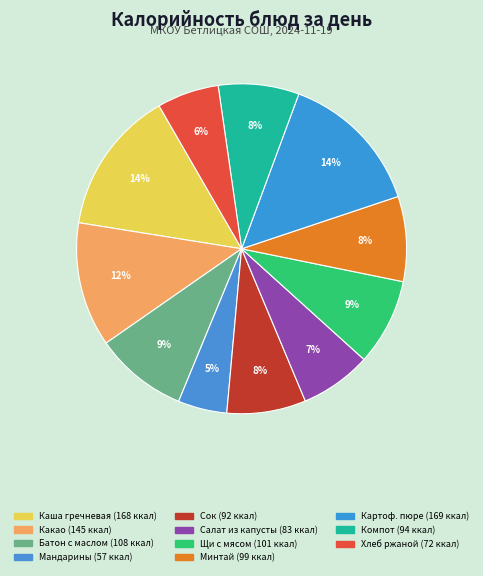

Does any single category account for the majority?

No